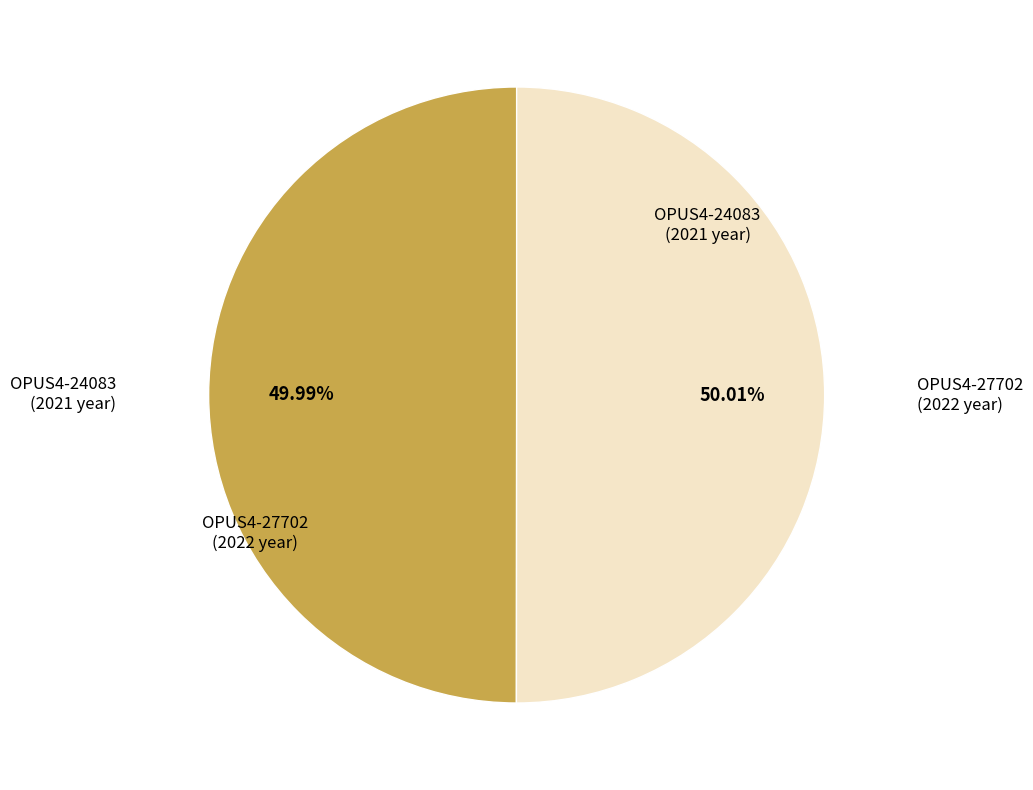

Does any single category account for the majority?

Yes